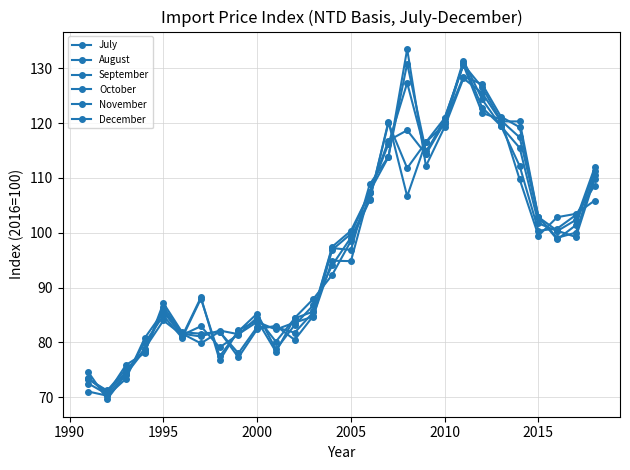

How many values in the September series are below 98?

14